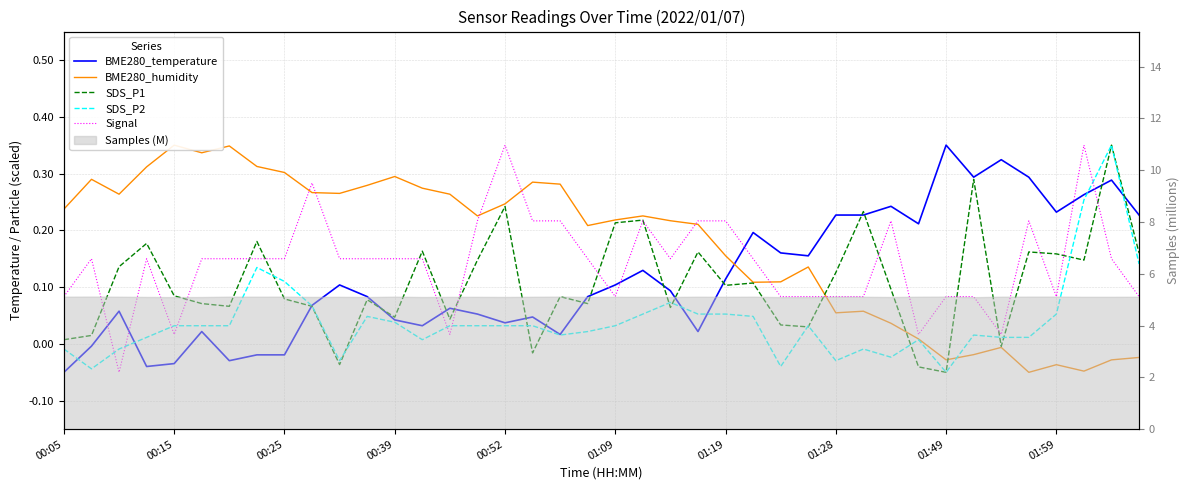

Is it true that BME280_temperature equals 0.2 at 31?

True